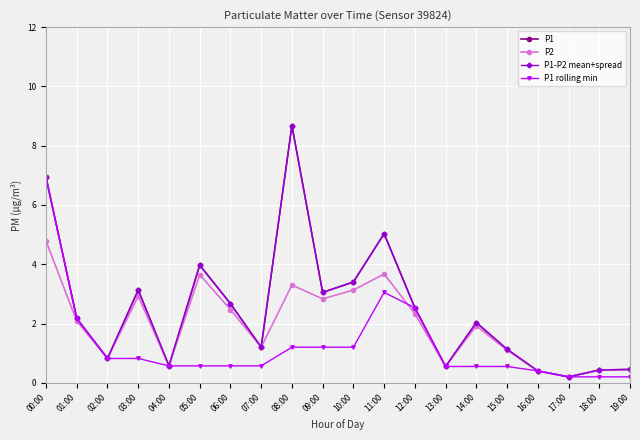

At which category does the chart reach its peak across all series?

08:00